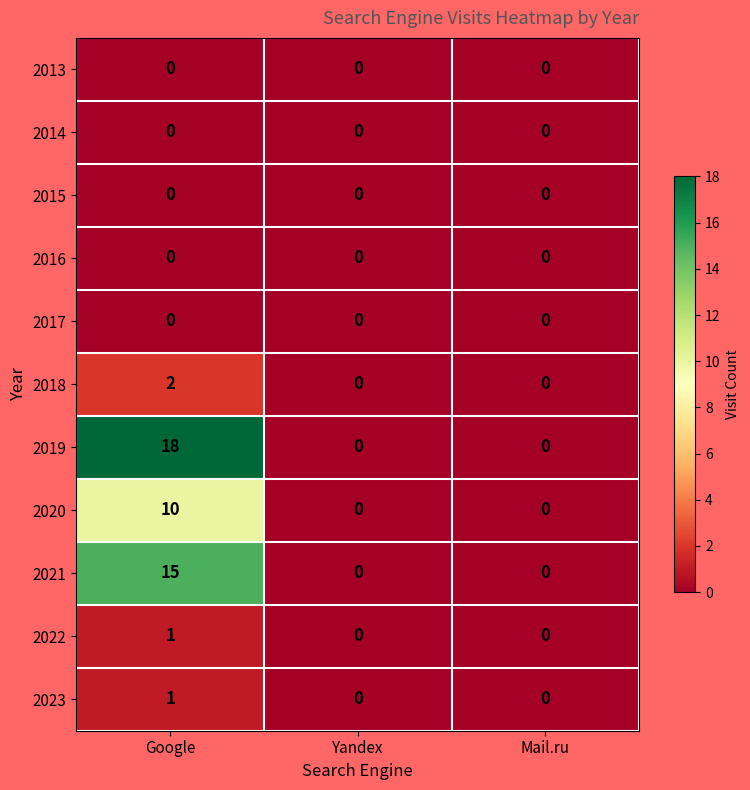

What is the maximum value shown in the chart?

18